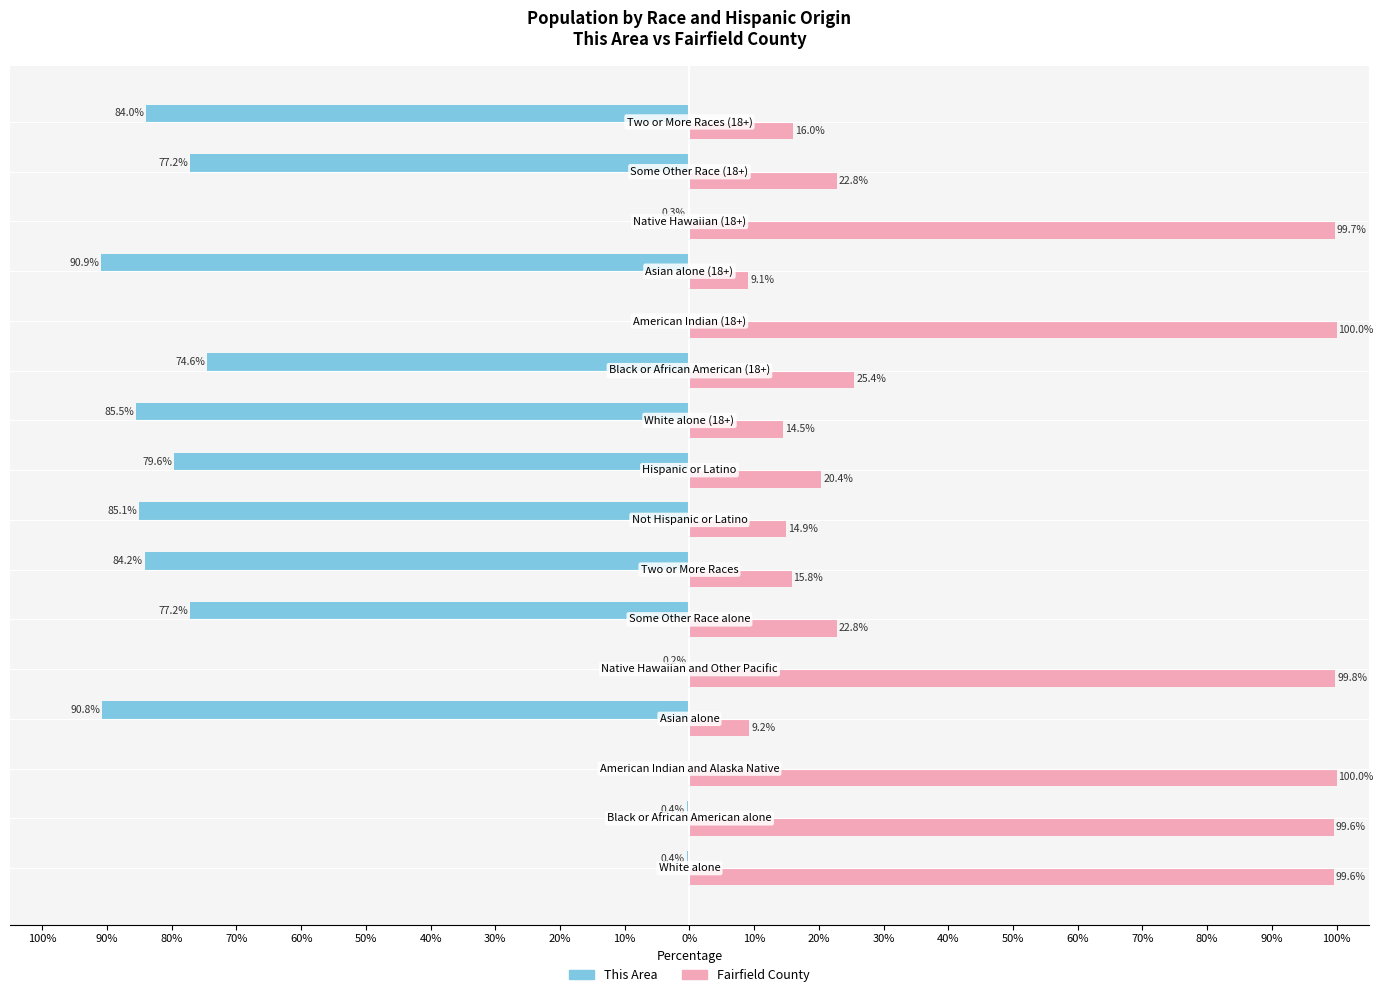

What are all the series names shown in the legend?

This Area, Fairfield County